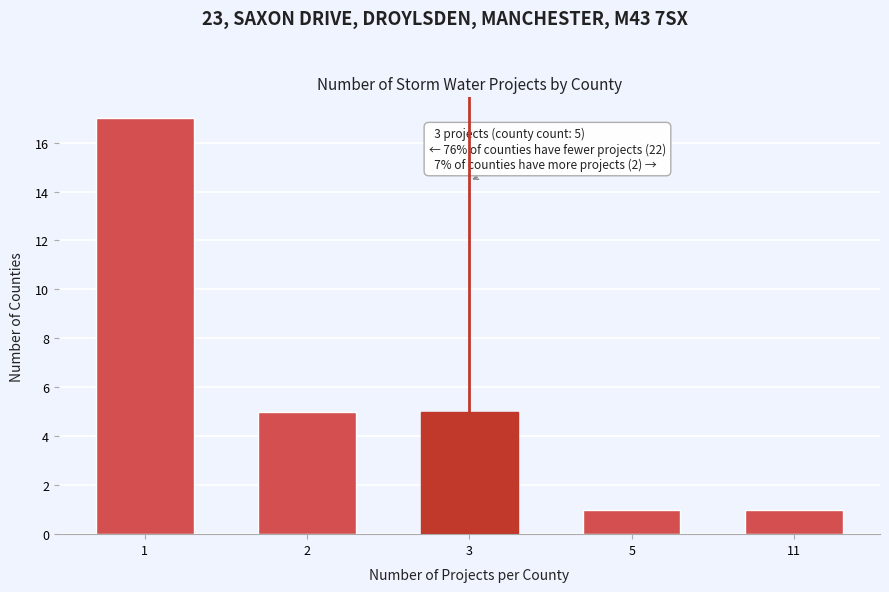

Reading right to left, list all the values displayed in this chart.

11=1	5=1	3=5	2=5	1=17